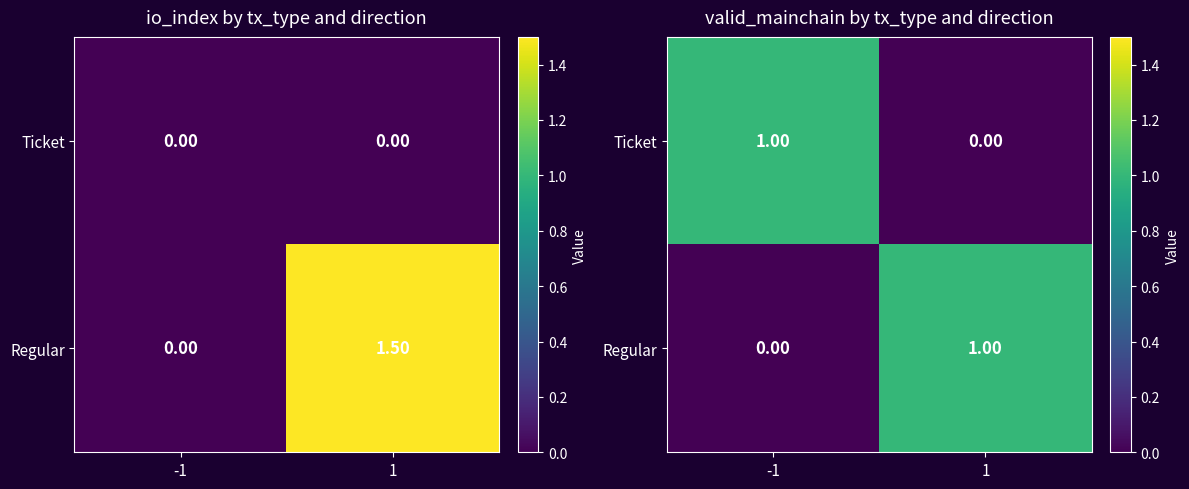

At which category does the chart reach its minimum across all series?

1